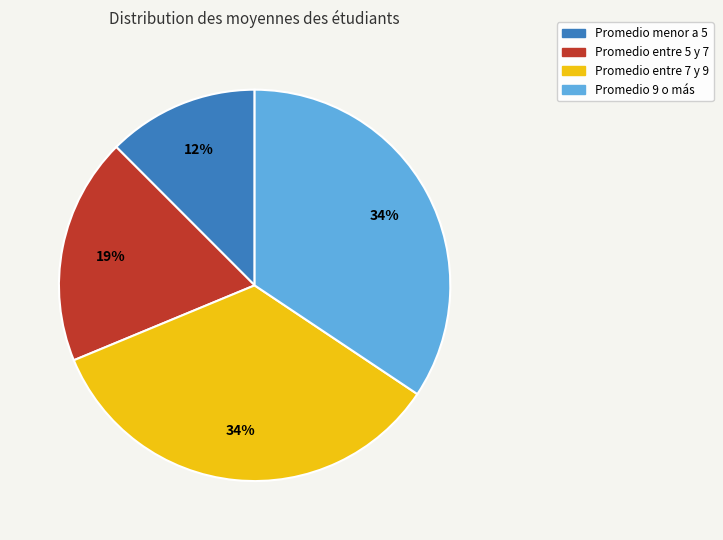

Is there any slice that represents more than half of the pie?

No